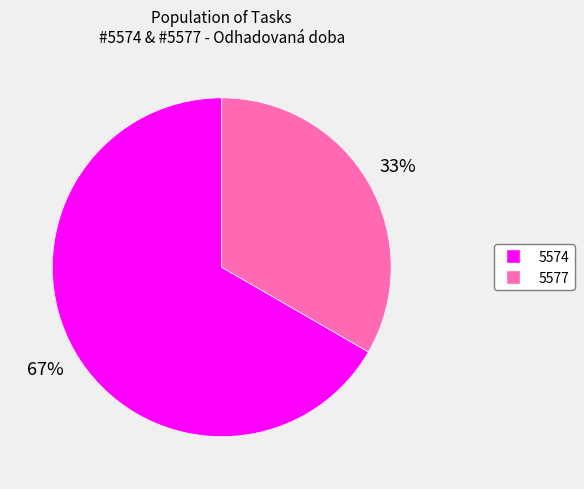

Combined, do 5577 and 5574 account for over 50%?

Yes